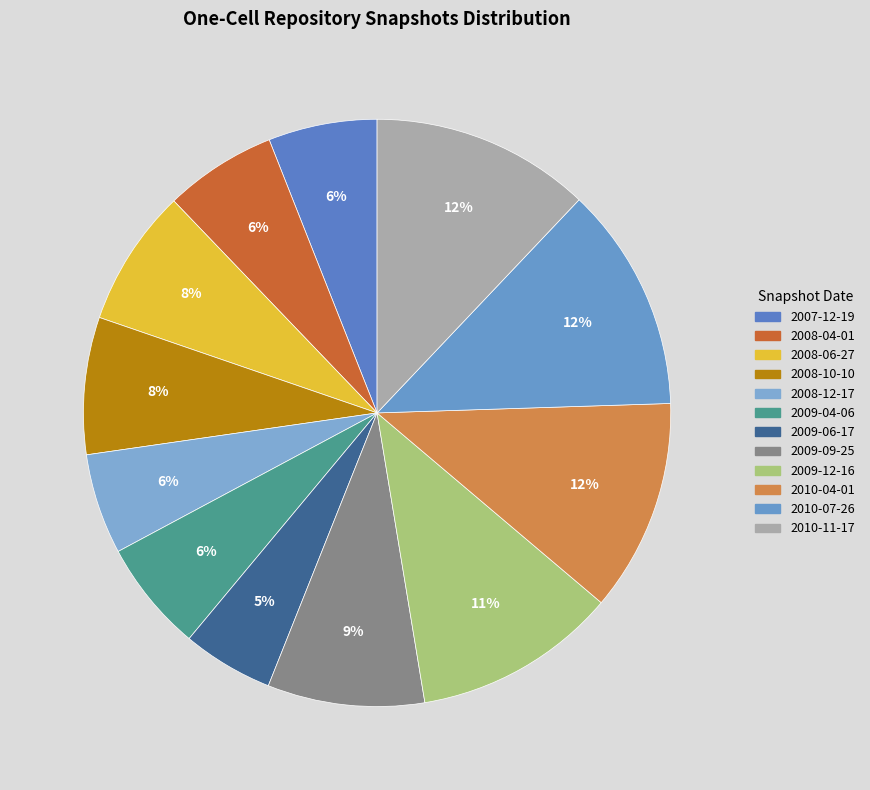

Which category has the biggest portion of the pie?

2010-07-26